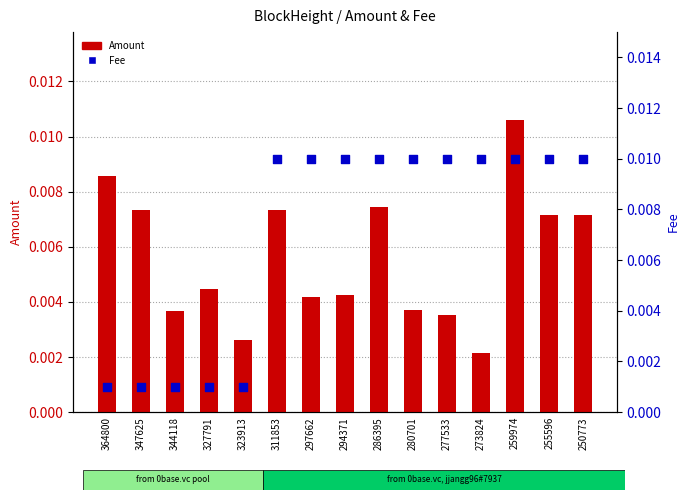

Which series contains the lowest Y value?

Fee